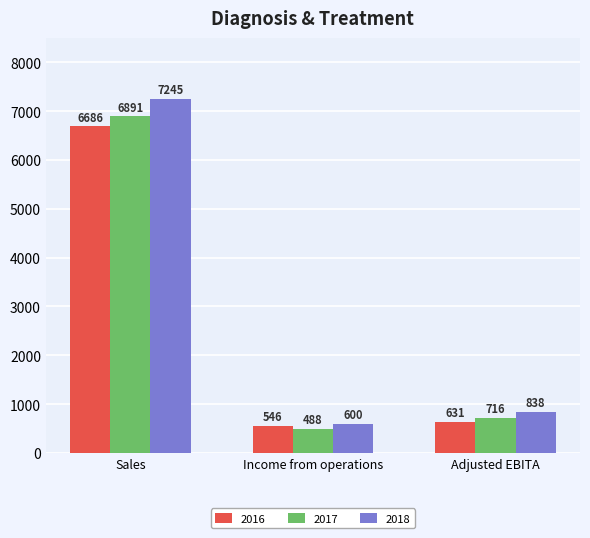

What is the difference between the maximum and minimum values in the 2018 series?

6645